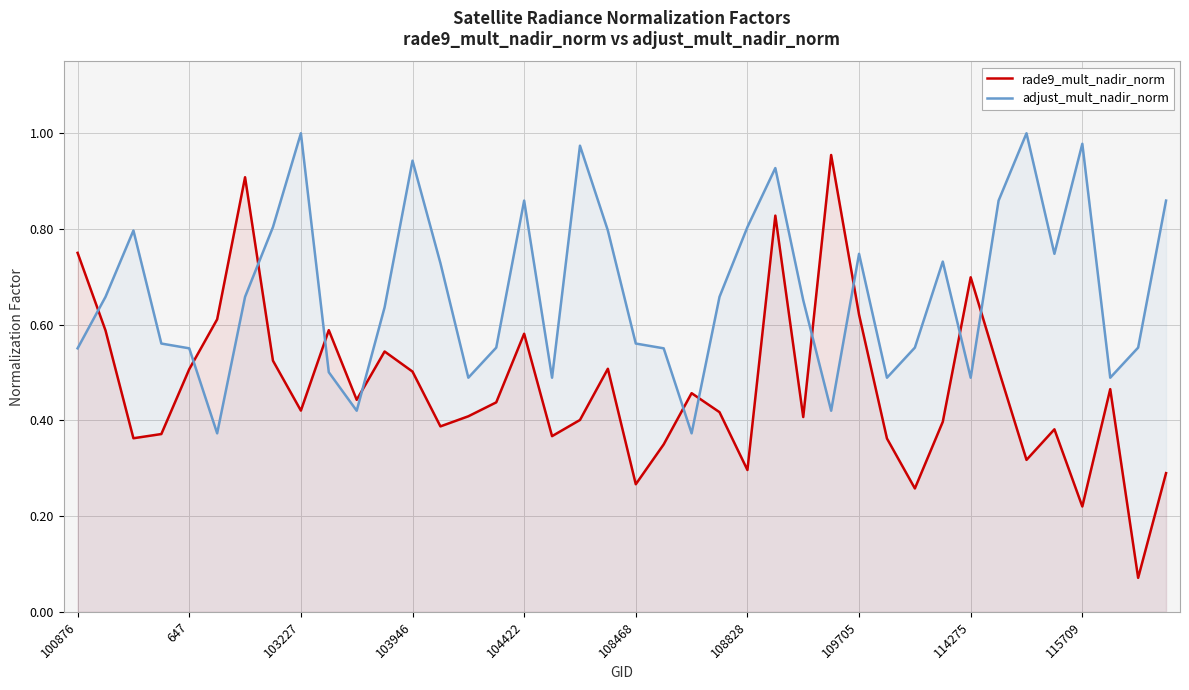

True or false: rade9_mult_nadir_norm and adjust_mult_nadir_norm intersect in this chart.

True